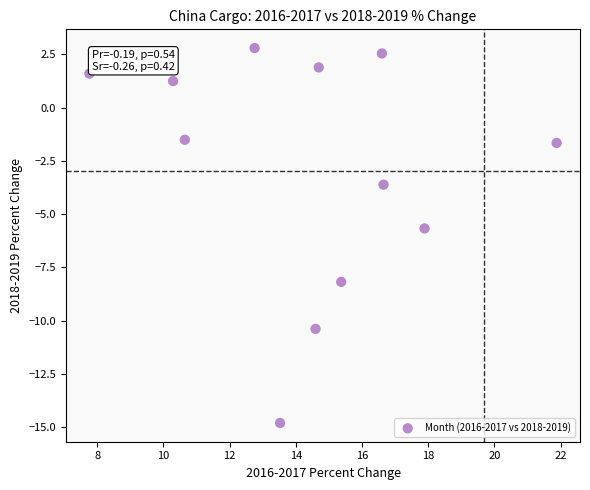

What Y value in the scatter plot is closest to -6?

-5.7